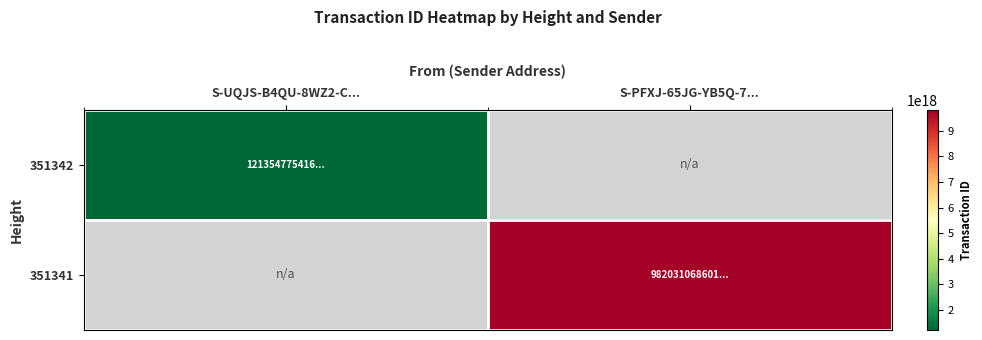

What is the maximum value shown in the chart?

9820310686014664704.0